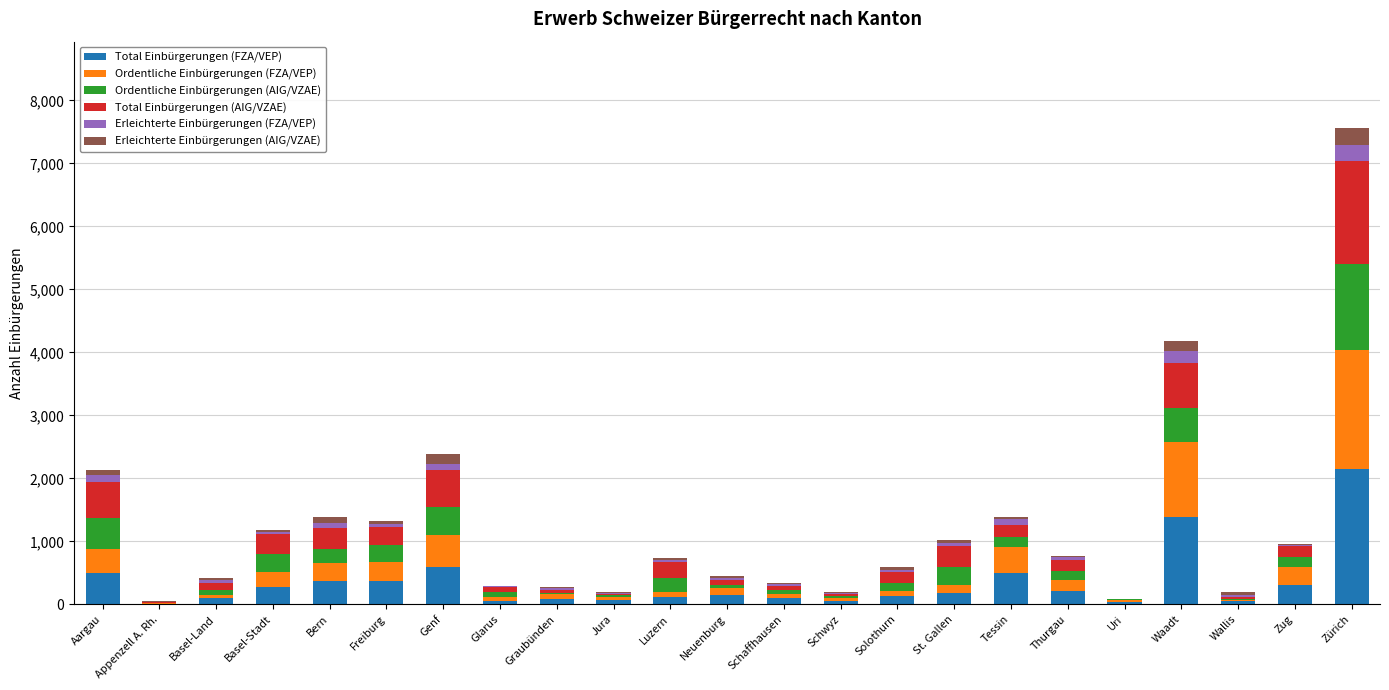

What is the maximum value for Total Einbürgerungen (FZA/VEP)?

2146